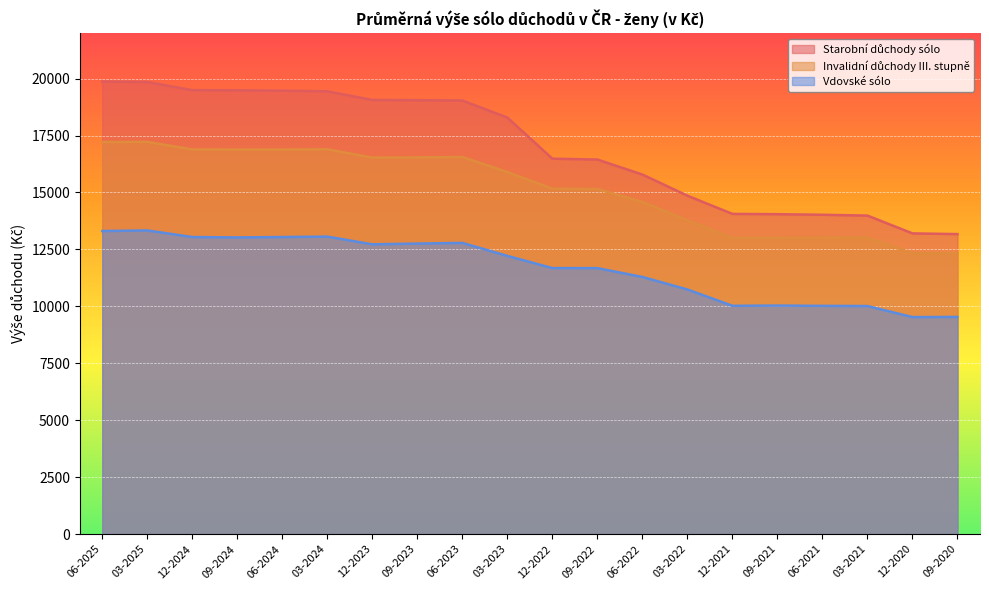

Which series has the largest total across all categories?

Starobní důchody sólo